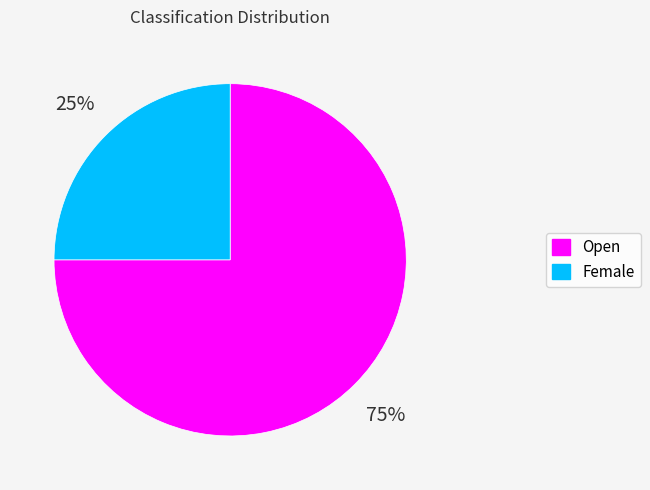

Is there any slice that represents more than half of the pie?

Yes